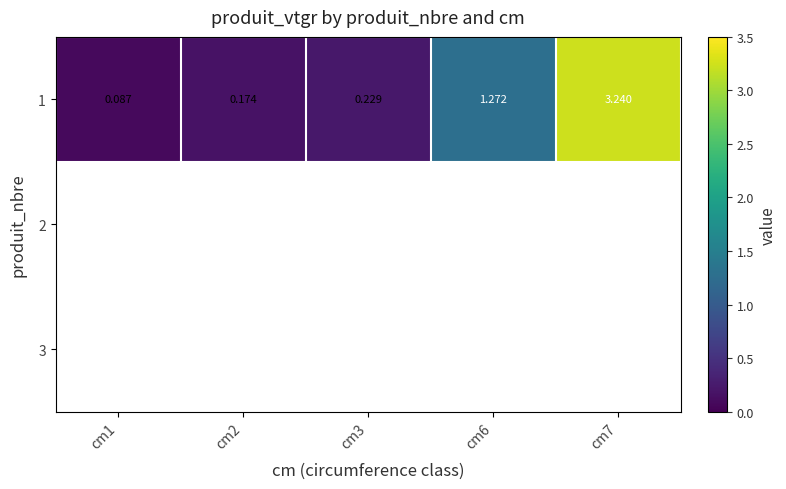

At which label does 3 reach its minimum?

cm1